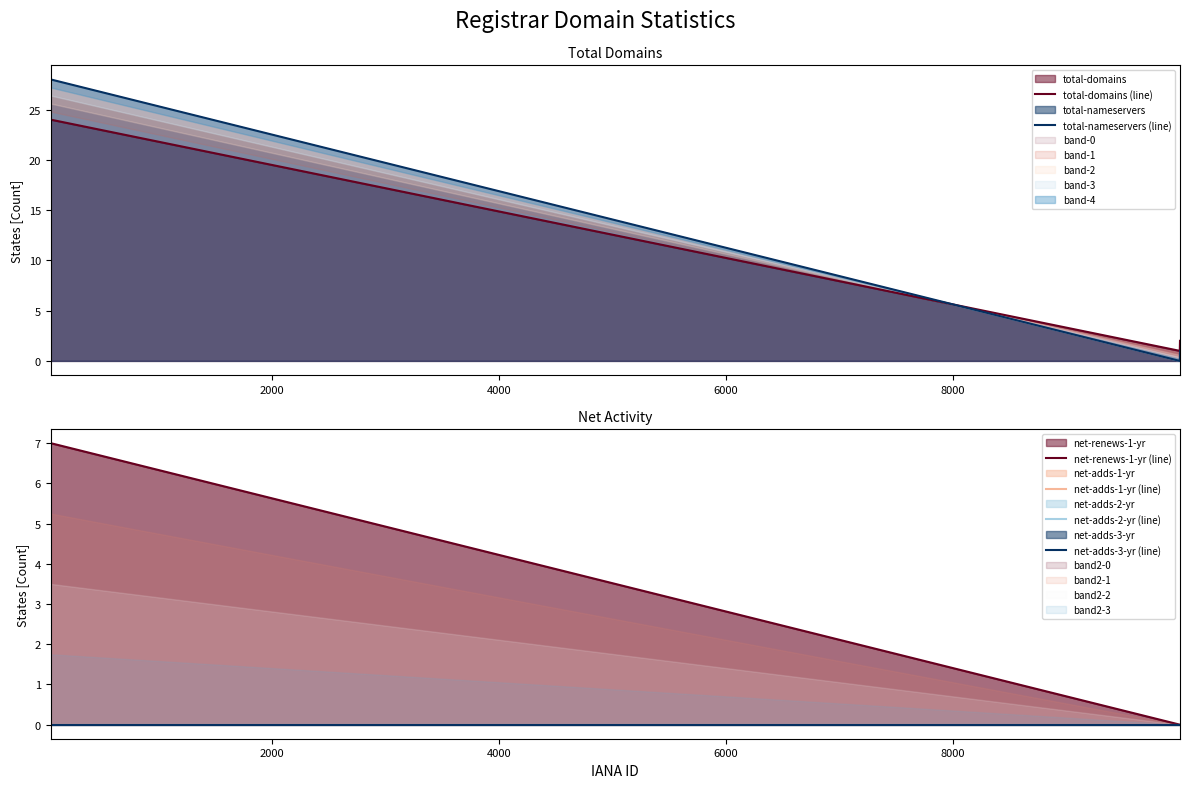

What is the maximum value for total-nameservers?

28